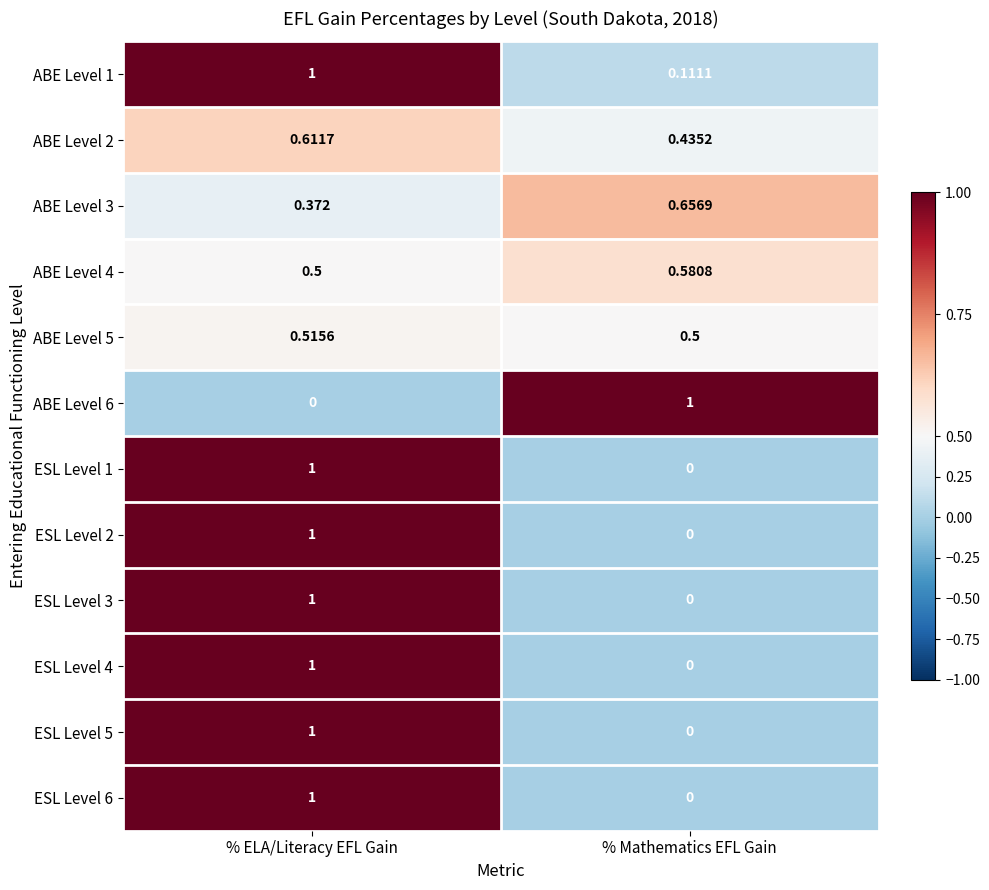

Which series has the largest total across all categories?

ABE Level 1